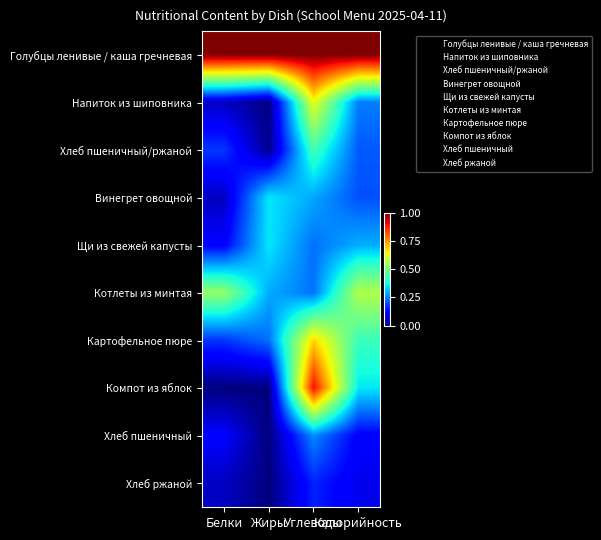

Count the number of categories in the chart.

4